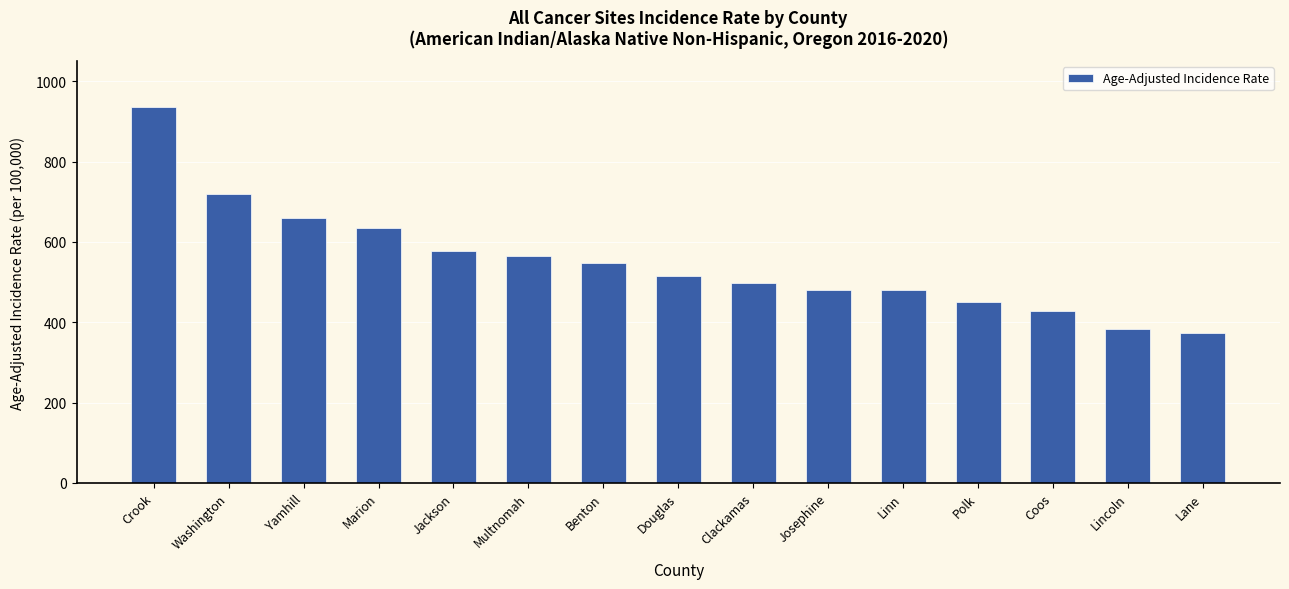

What is the sum of the values at Benton and Lincoln?

930.5